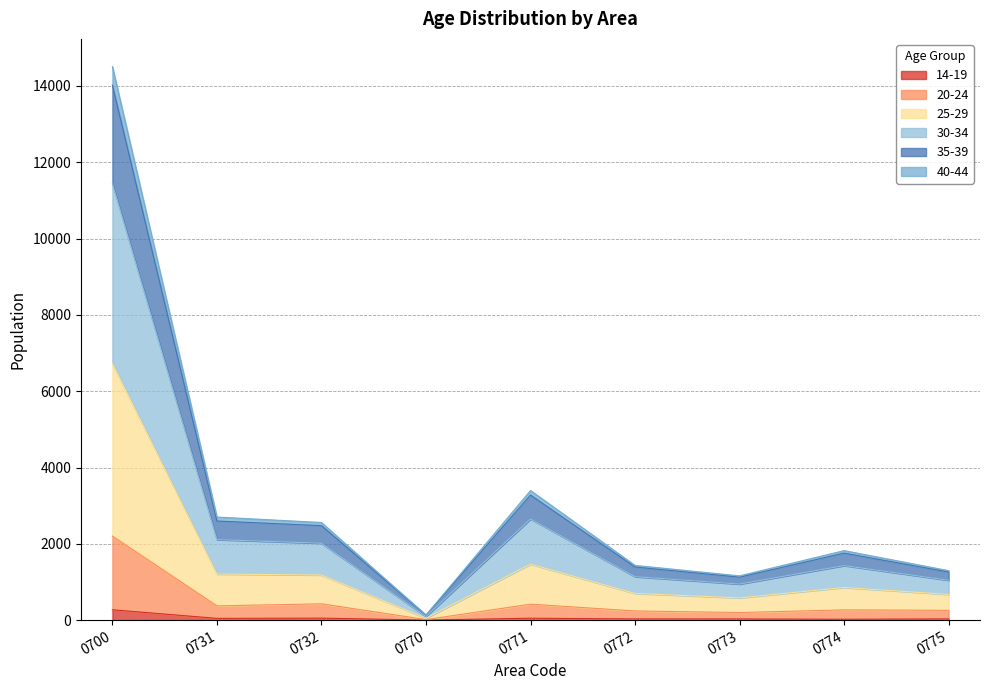

At which category is the sum across all series the highest?

0700